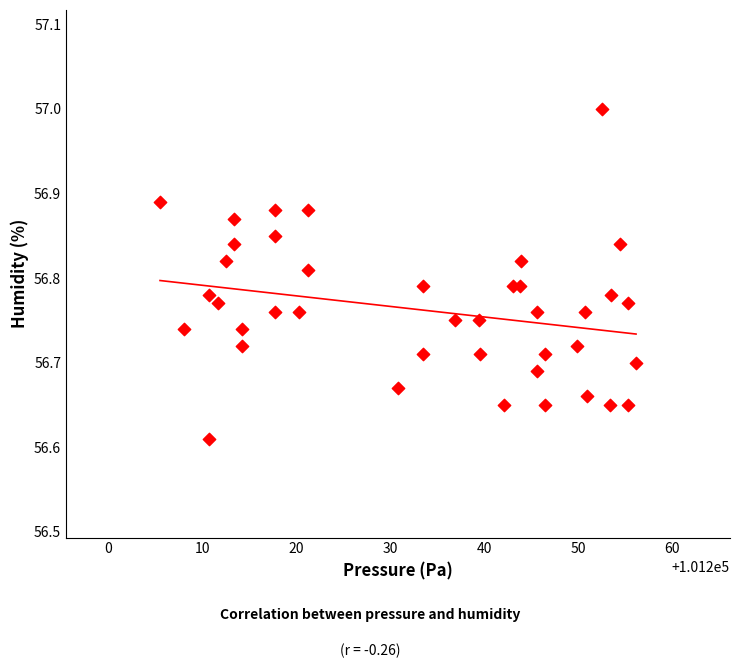

What is the range of Y values (max minus min)?

0.4